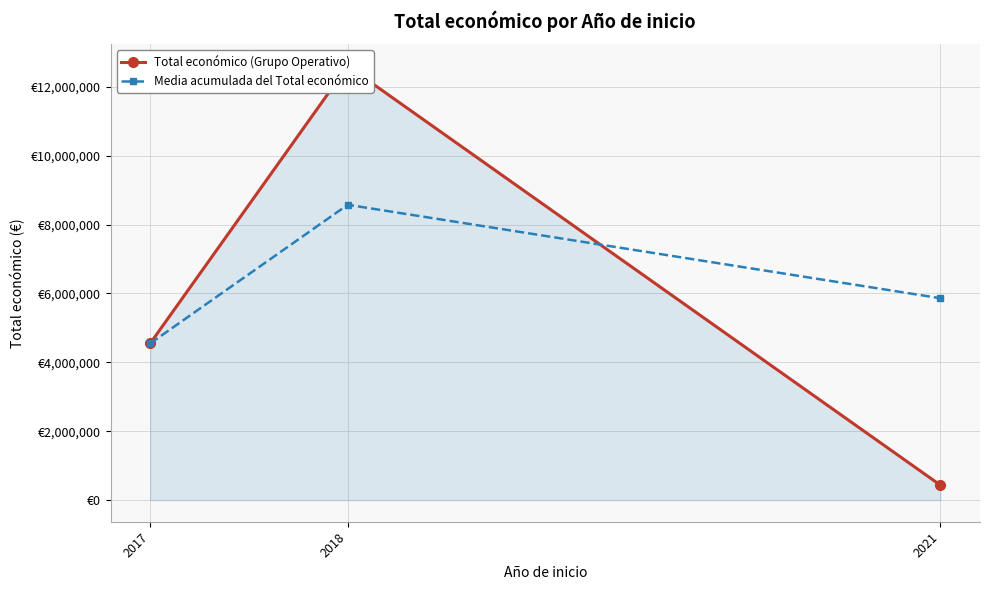

What is the average value of the Total económico (Grupo Operativo) series?

5860807.3